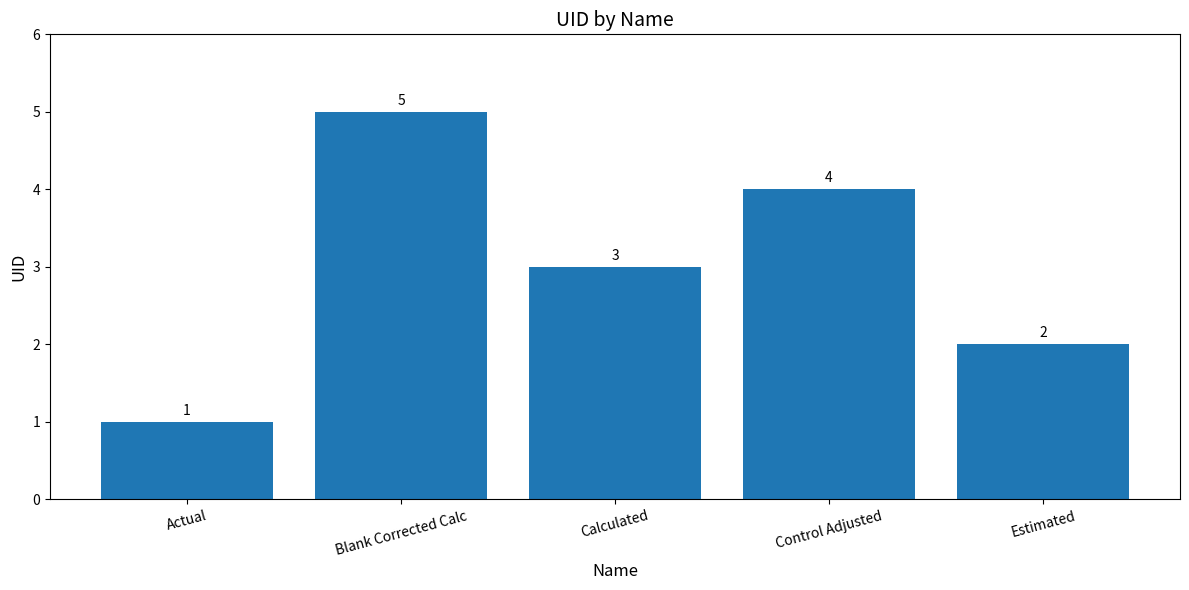

Are the bars grouped side by side (vs. stacked)?

No